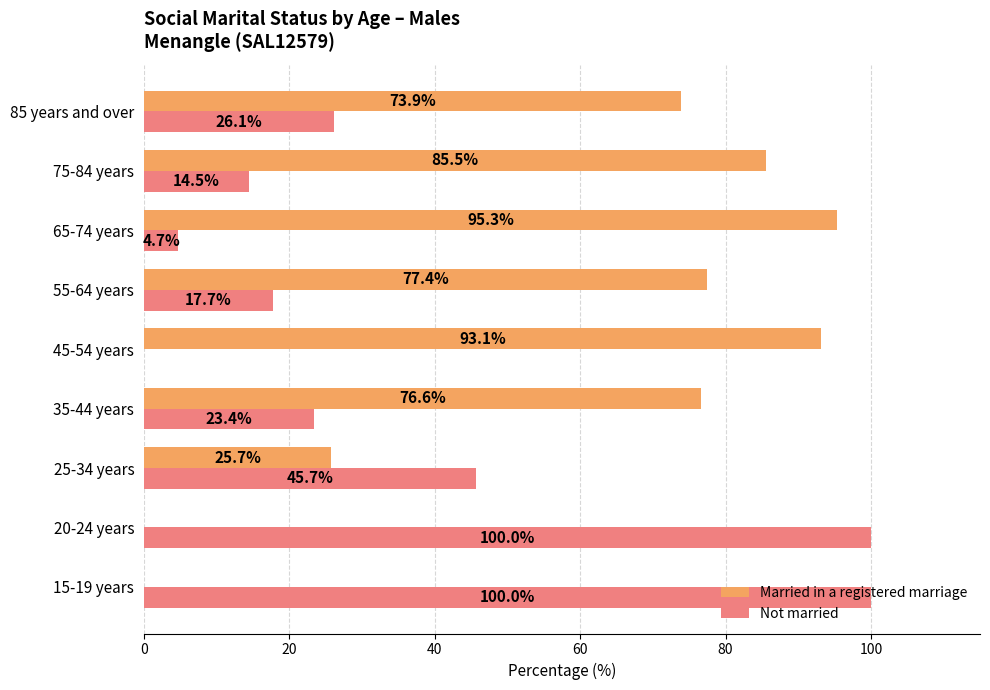

Where is Married in a registered marriage nearest to the value 47?

25-34 years